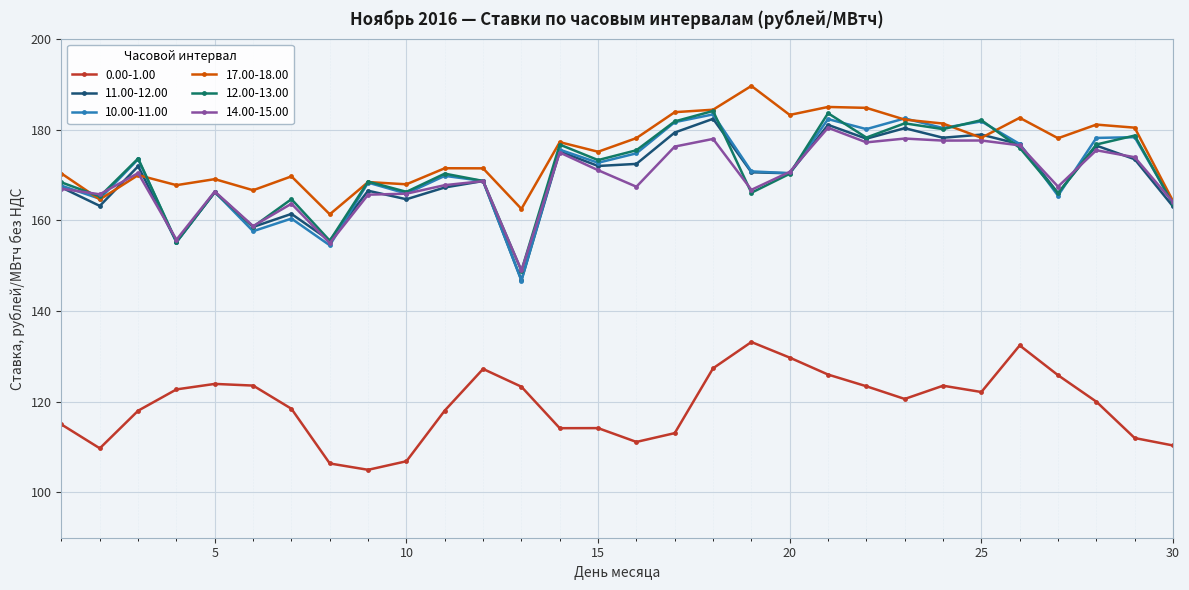

What is the value of the 12.00-13.00 point at the 21st from the left?

183.6